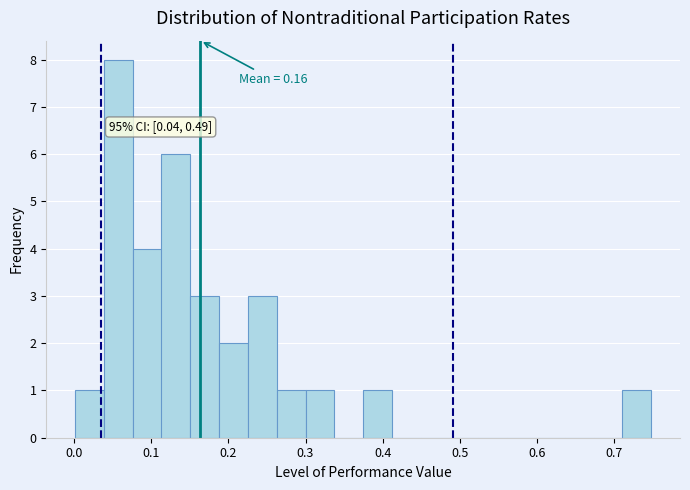

Read against the x-axis, roughly where is the centre of the tallest bar?

0.06